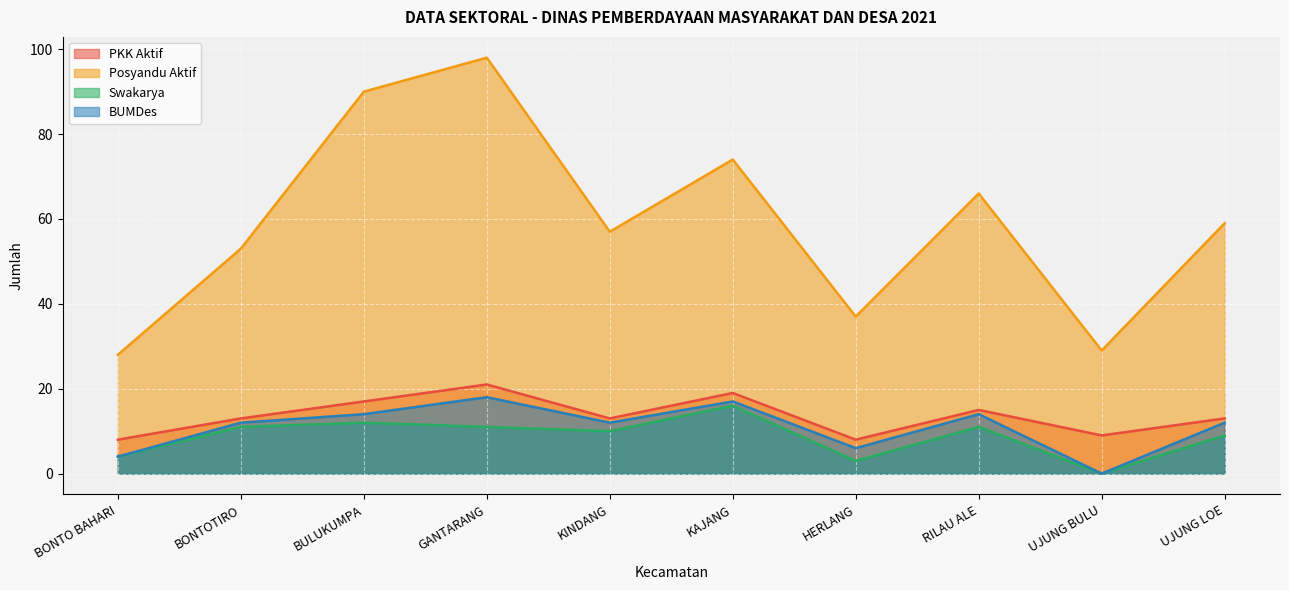

How many interior local peaks does the BUMDes series have?

3